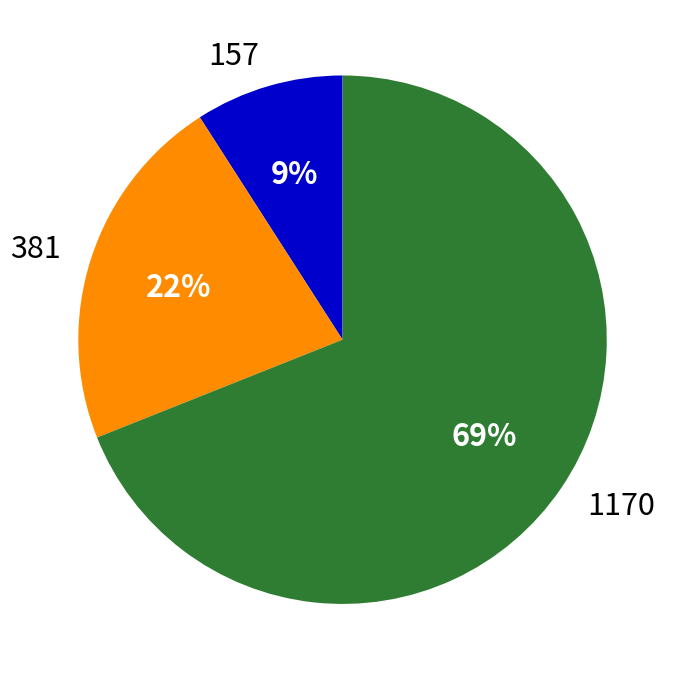

Is it true that 381 is 22% of the pie?

True